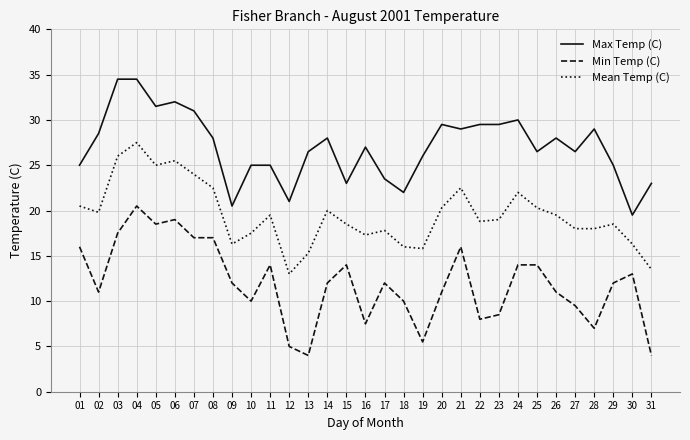

Which series changed the most between 09 and 17?

Max Temp (C)